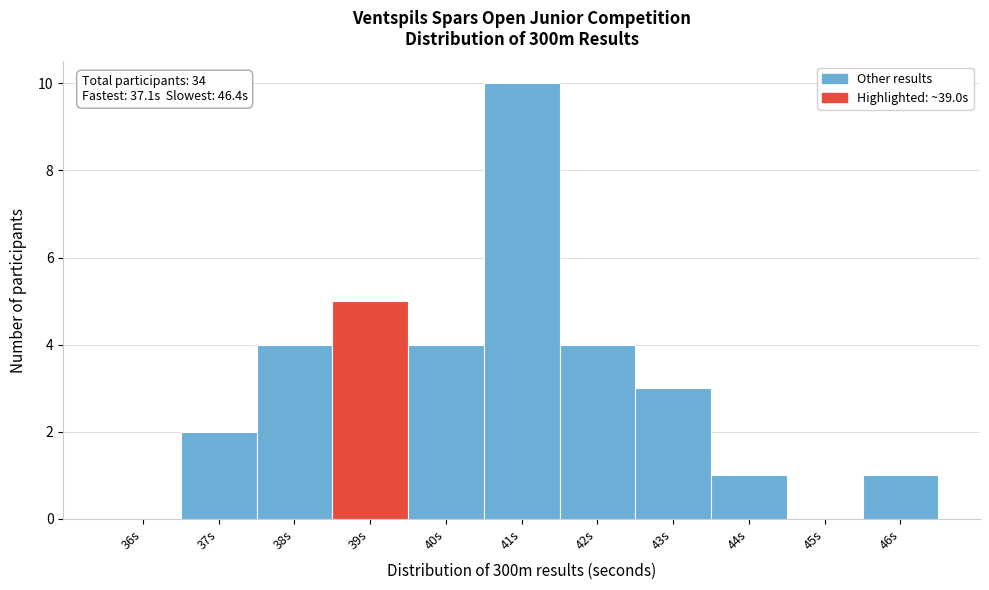

Reading right to left, transcribe all the data shown in this chart.

46s=1	45s=0	44s=1	43s=3	42s=4	41s=10	40s=4	39s=5	38s=4	37s=2	36s=0